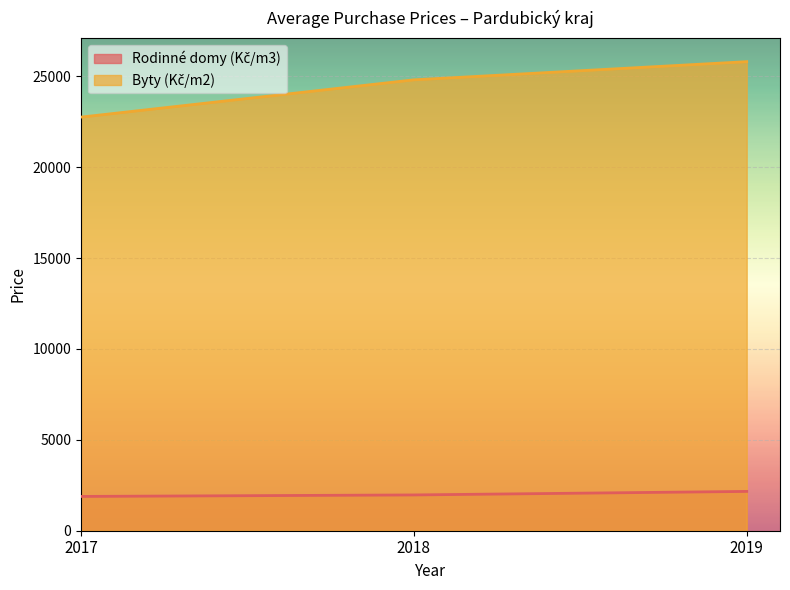

The value of Rodinné domy (Kč/m3) at 2018 is 1968. True or false?

True